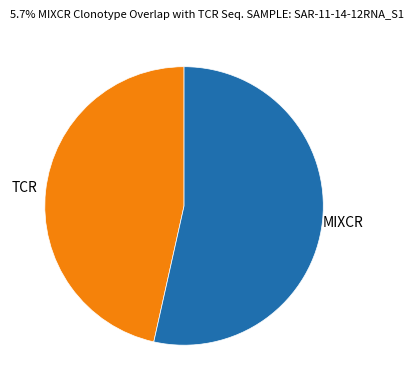

Rank the categories by value from lowest to highest.

TCR, MIXCR